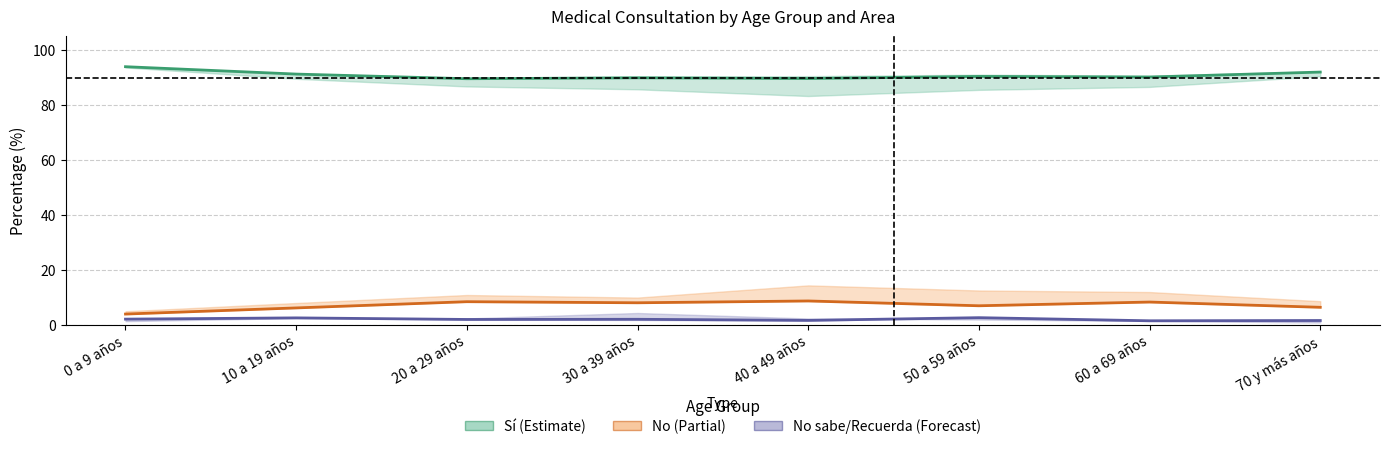

What is the difference between the maximum and second lowest values in the Sí (consulta médica) series?

4.3